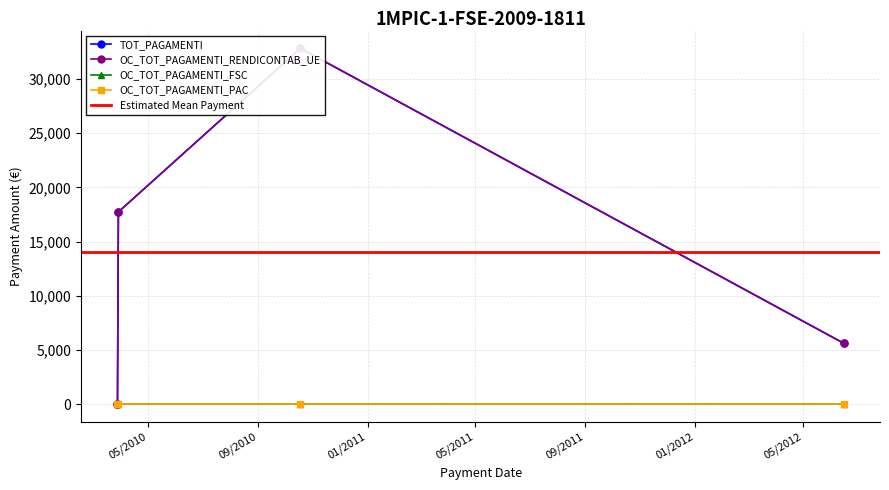

Reading left to right, transcribe all the data shown in this chart.

TOT_PAGAMENTI: 28/03/2010=0.0	29/03/2010=17732.1	18/10/2010=32827.3	15/06/2012=5617.7
OC_TOT_PAGAMENTI_RENDICONTAB_UE: 28/03/2010=0.0	29/03/2010=17732.1	18/10/2010=32827.3	15/06/2012=5617.7